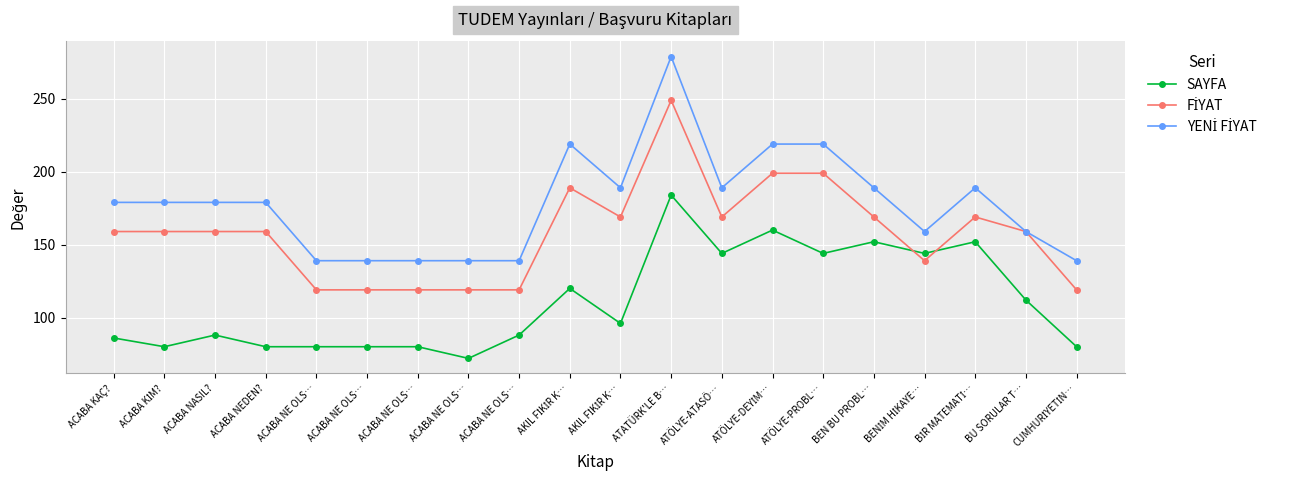

Is this an area chart (filled region under the line)?

No